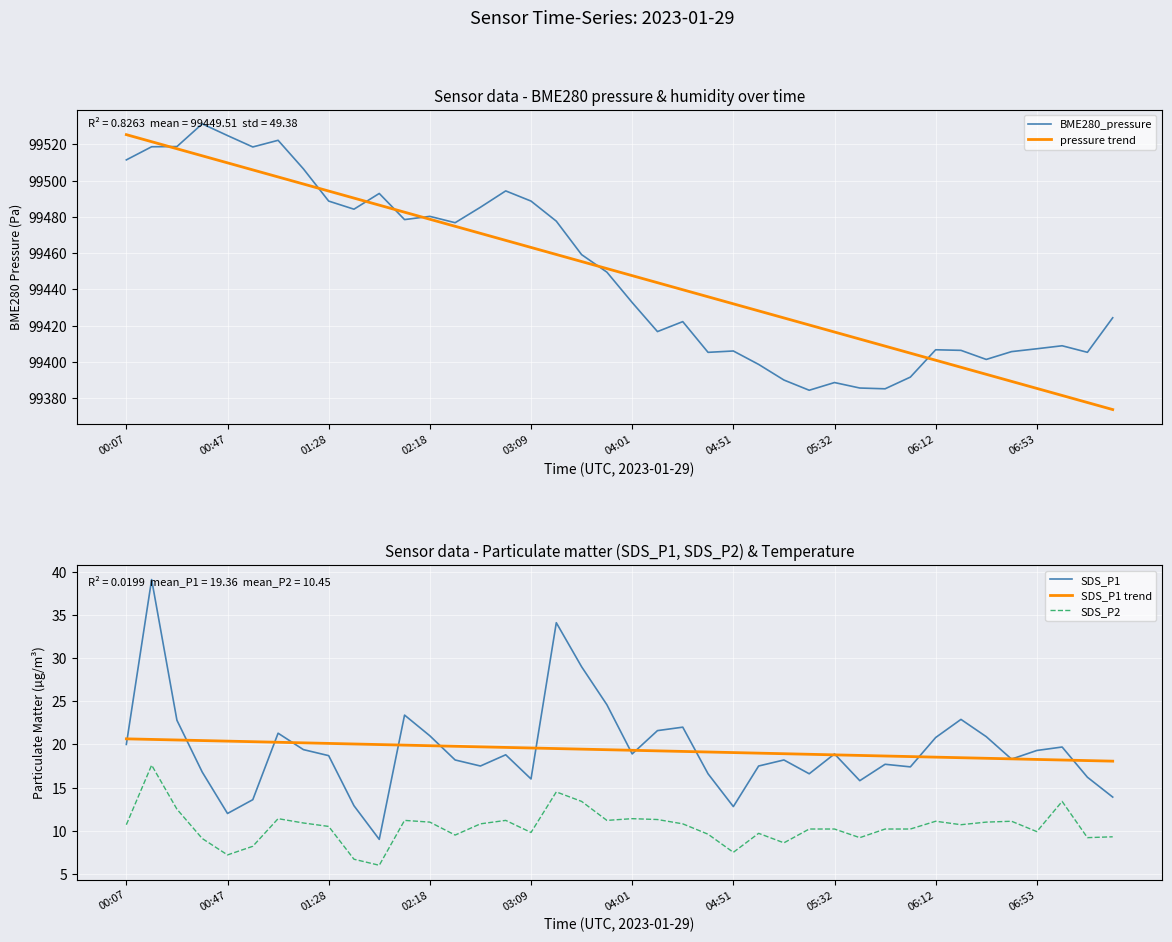

The SDS_P2 series shows 5.0 at 00:47. True or false?

False